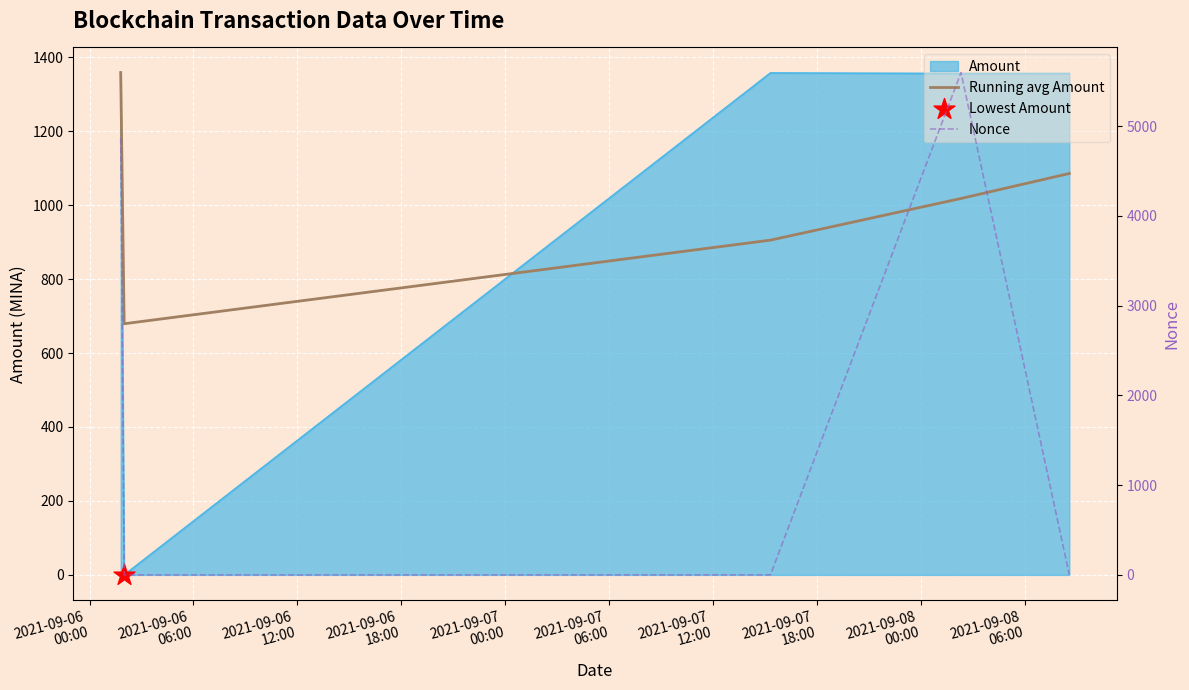

Which series reaches the maximum Y coordinate?

Nonce